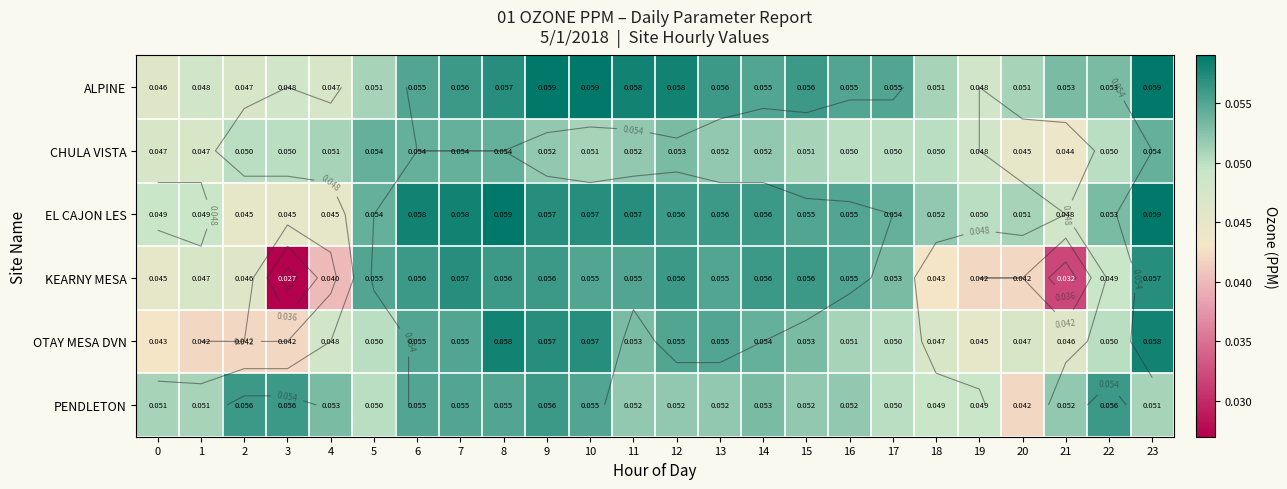

Which series has the widest spread of values?

row_3